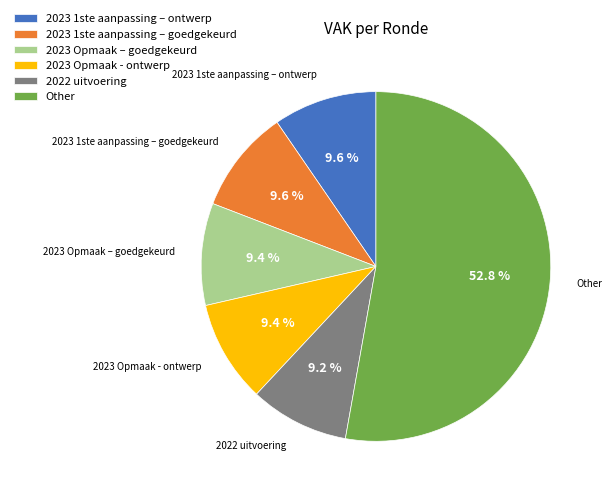

How many slices are in this pie chart?

6